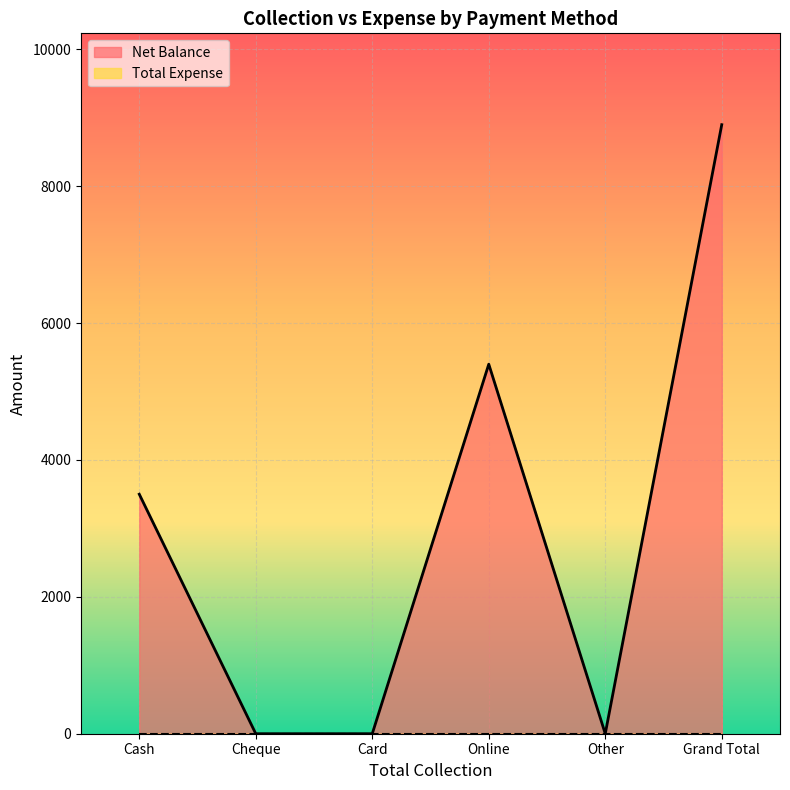

What is the sum of the values at Grand Total and Cash?

12400